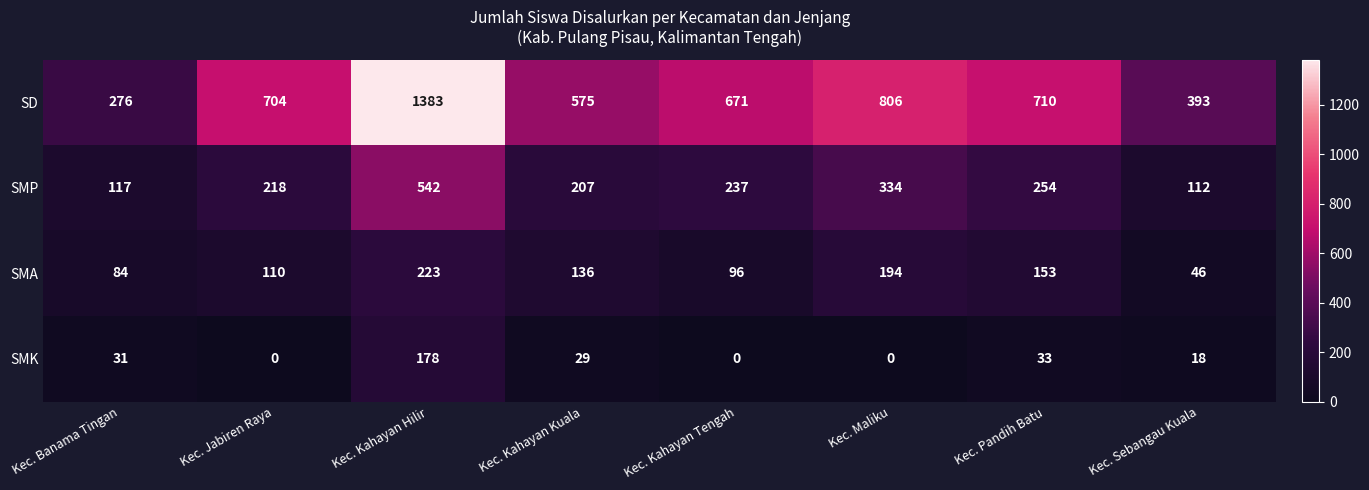

True or false: SD has a value of 575 at Kec. Kahayan Kuala.

True